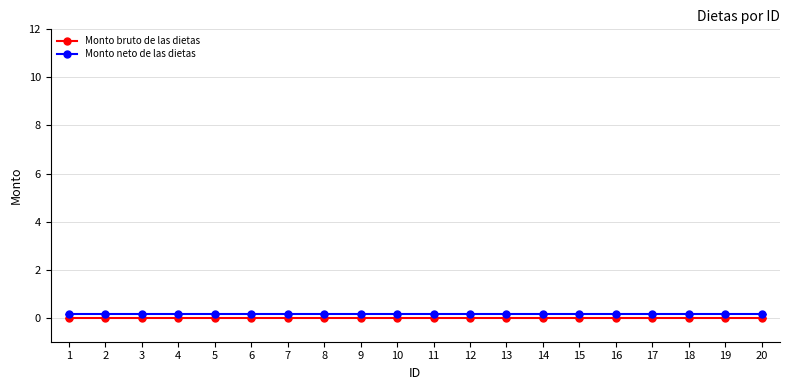

True or false: Monto bruto de las dietas and Monto neto de las dietas cross at least once.

False